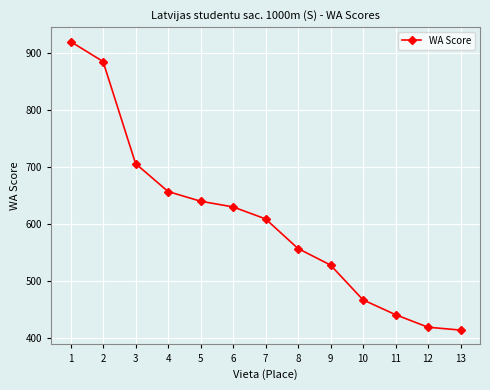

Rank the categories by value from lowest to highest.

13, 12, 11, 10, 9, 8, 7, 6, 5, 4, 3, 2, 1